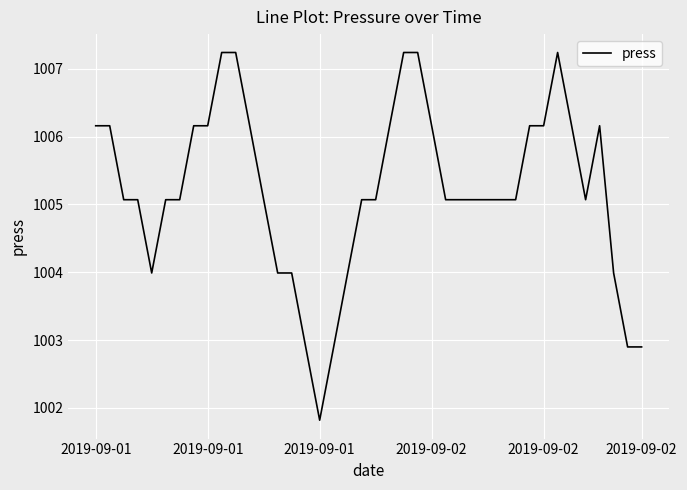

Does the chart display data point markers on the line(s)?

No